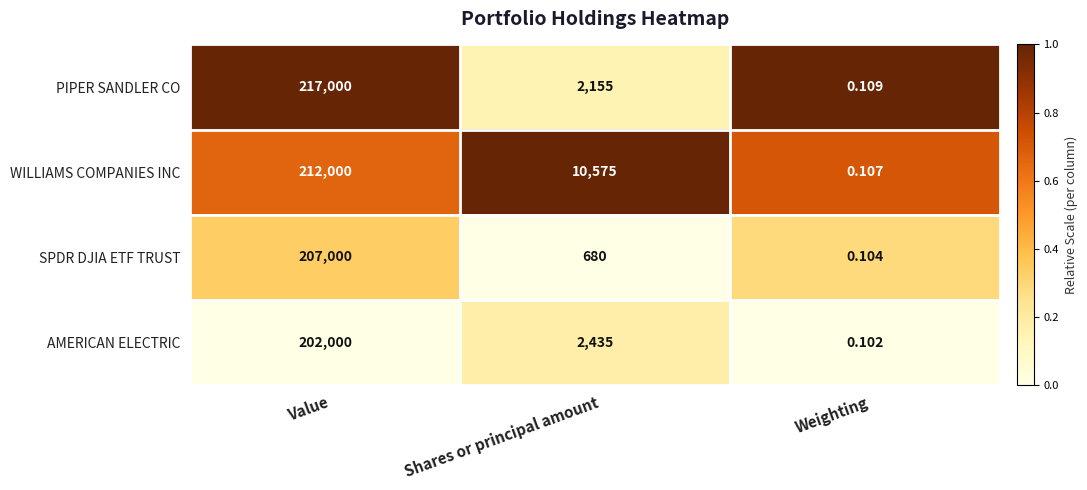

Which category has the highest value across all series?

Value